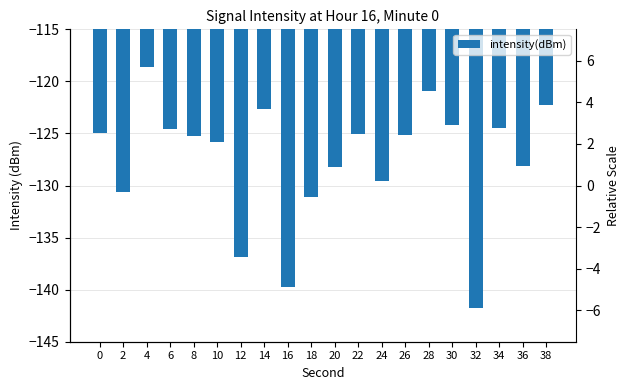

Does the chart contain any negative values?

Yes